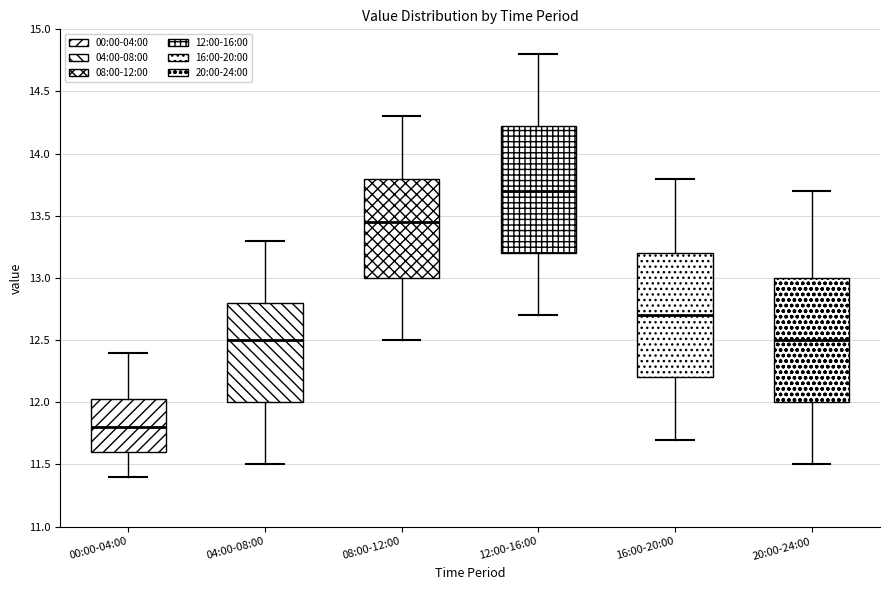

Where does the lower whisker of the box for 12:00-16:00 end on the y-axis? The values are not printed on the chart, so give them approximately, as read against the axis.

12.70